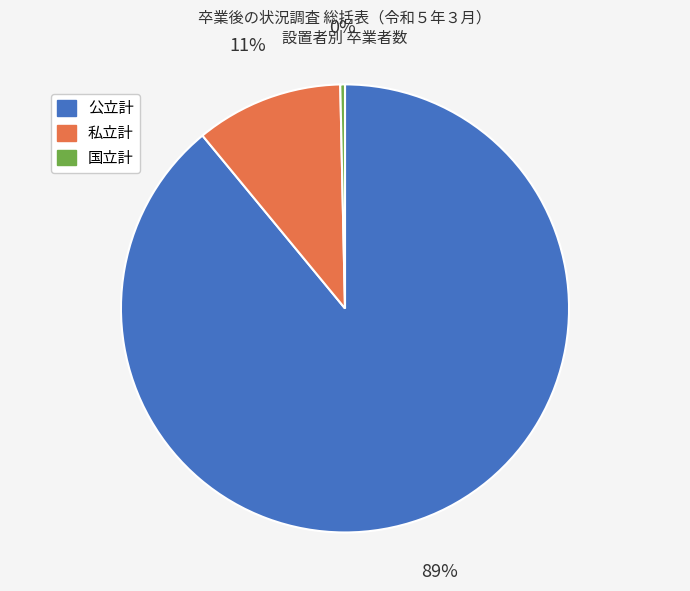

Does 国立計 account for over 50% of the chart?

No